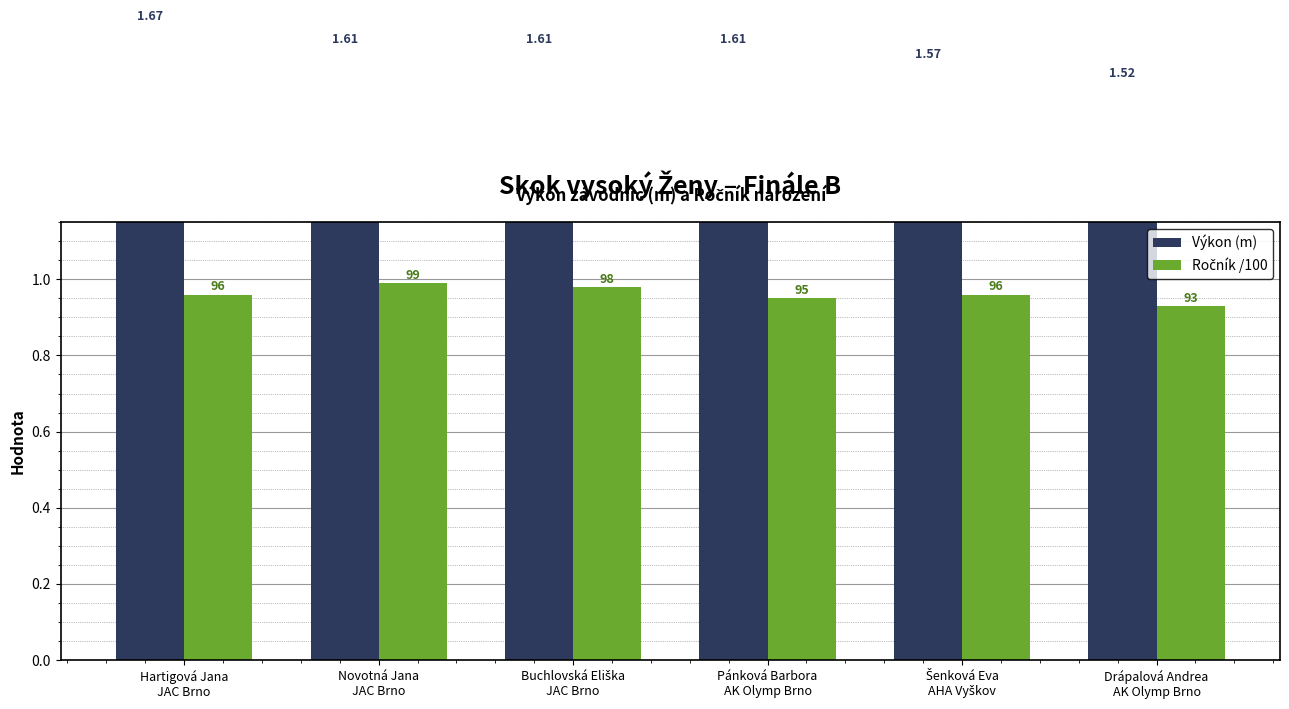

How many bars are there in total?

12